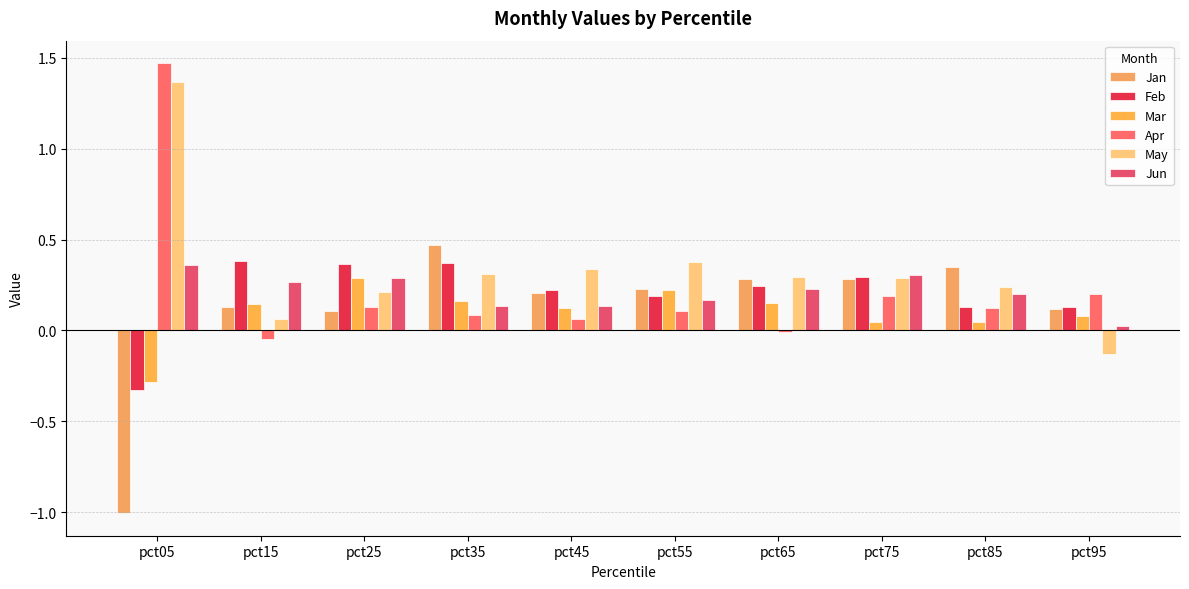

What are all the series names shown in the legend?

Jan, Feb, Mar, Apr, May, Jun